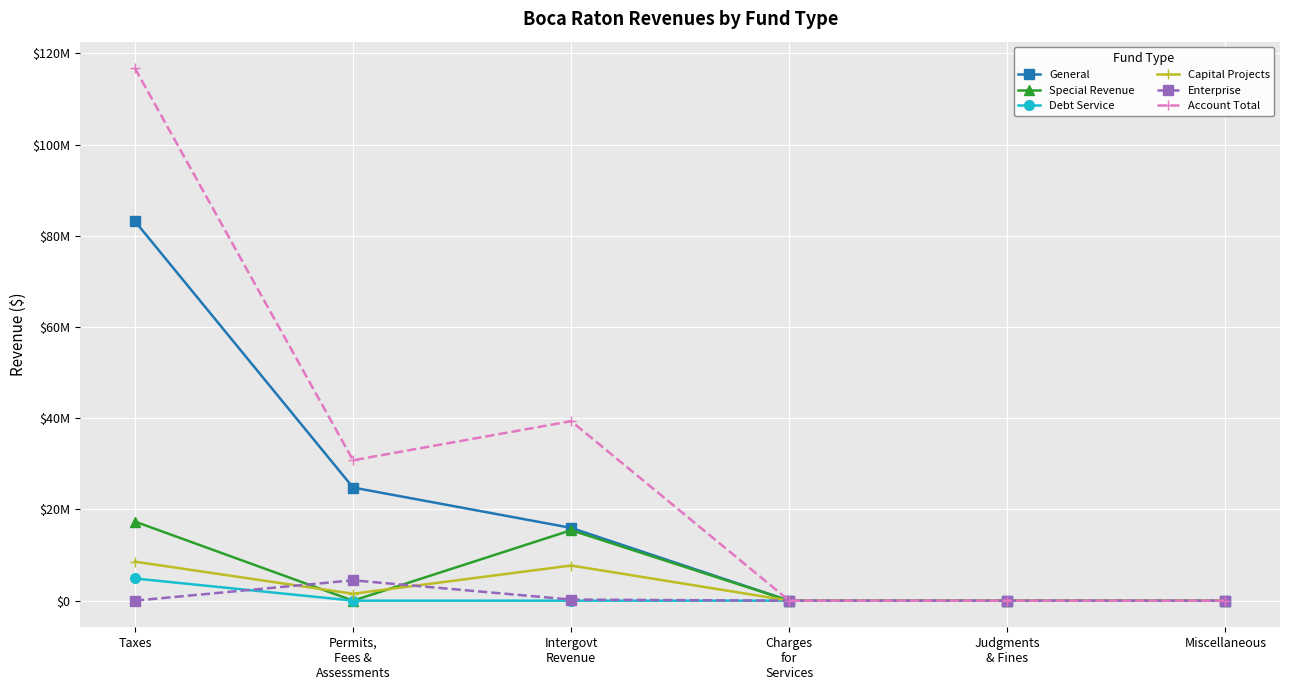

Does the chart have visible grid lines?

Yes